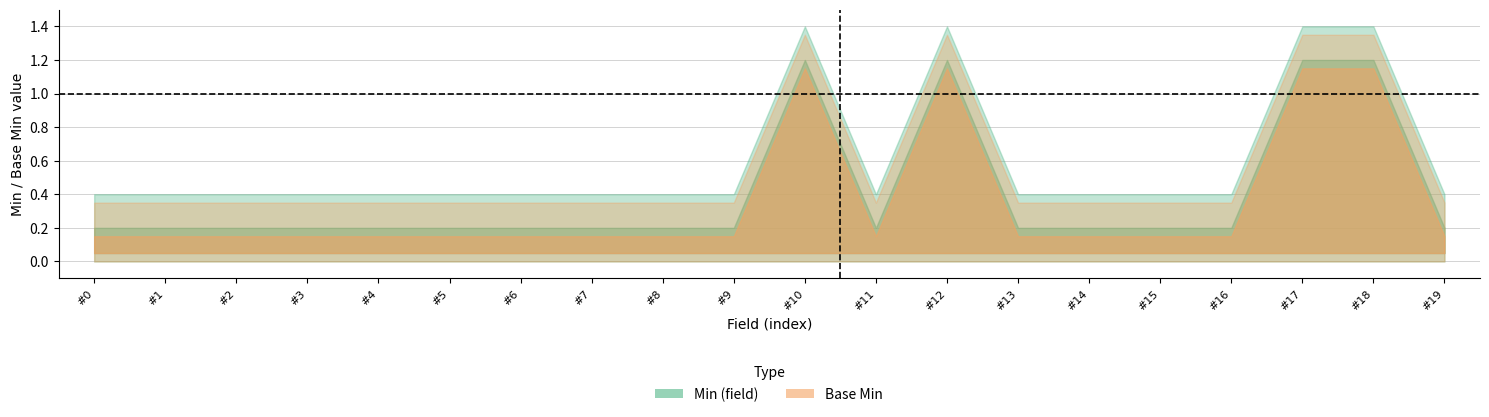

True or false: Min (field) and Base Min intersect in this chart.

False